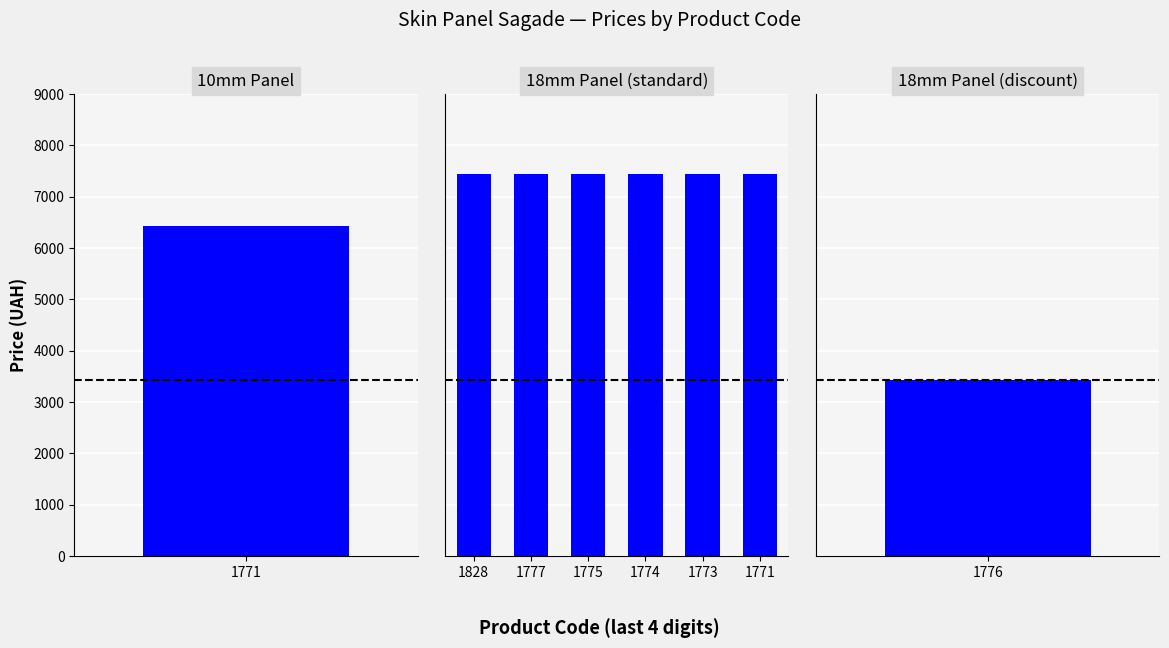

Is it true that Доп. ціна equals 11329.1 at 239711774?

False